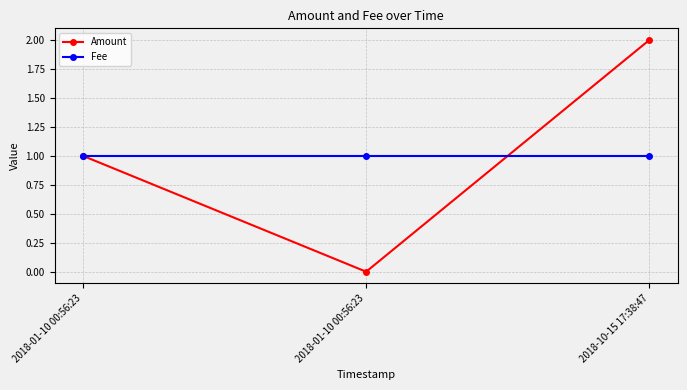

How many values in the Amount series are below 1?

1